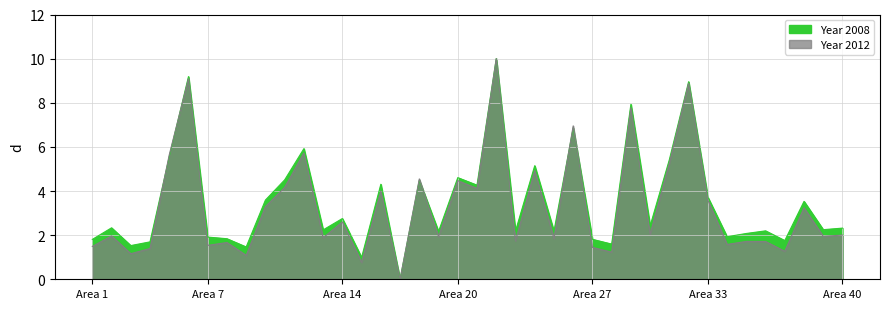

What is the label of the 35th point from the right?

Bridport